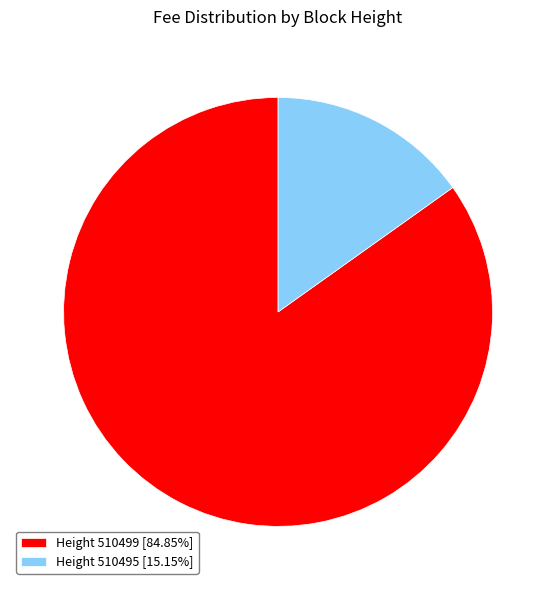

Does Height 510495 [15.15%] represent more than half of the total?

No